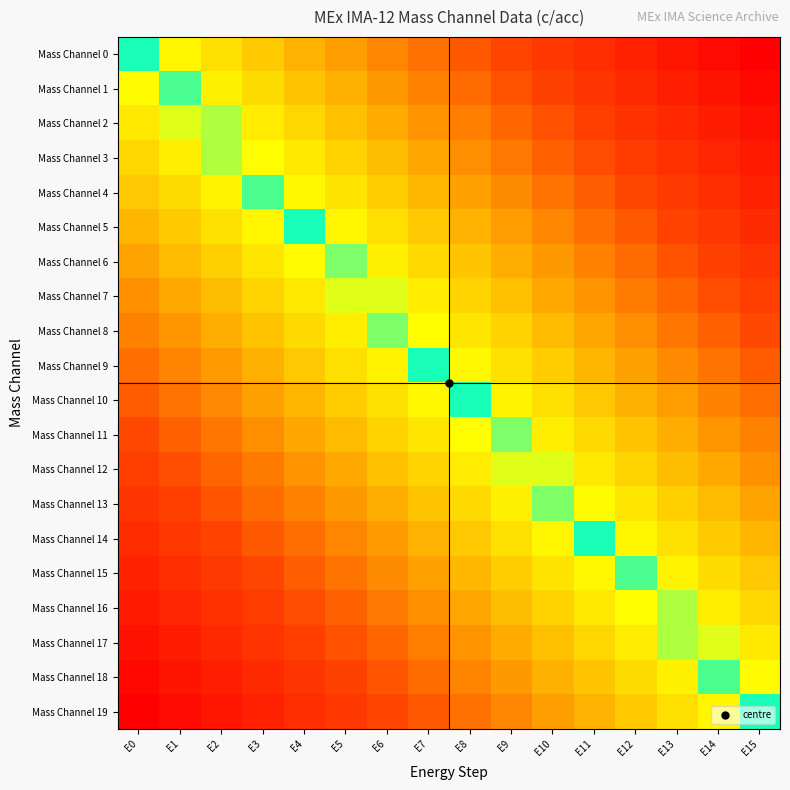

Which category has the lowest value across all series?

E15